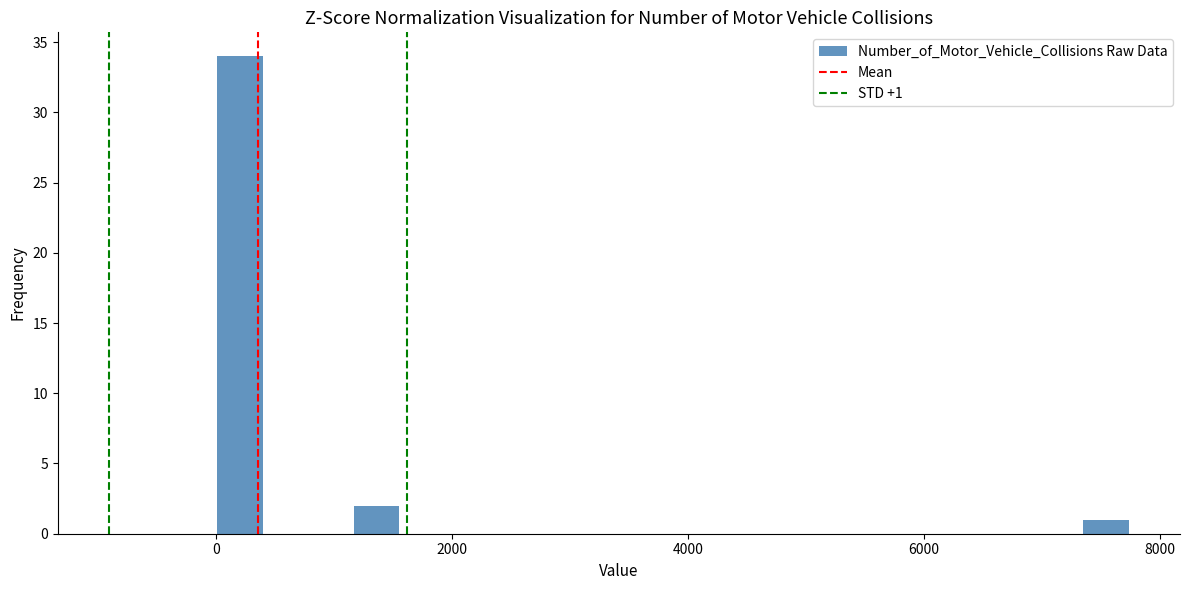

Around what value on the x-axis is the tallest bar? Give the approximate position of its centre, as read against the axis.

200